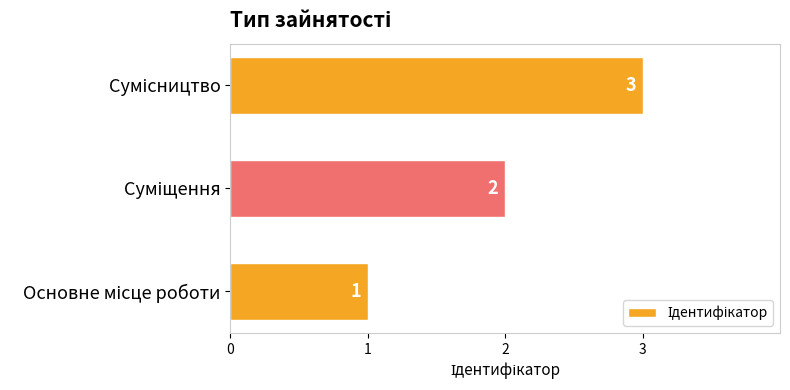

Count the values in the range 1 to 3.

3